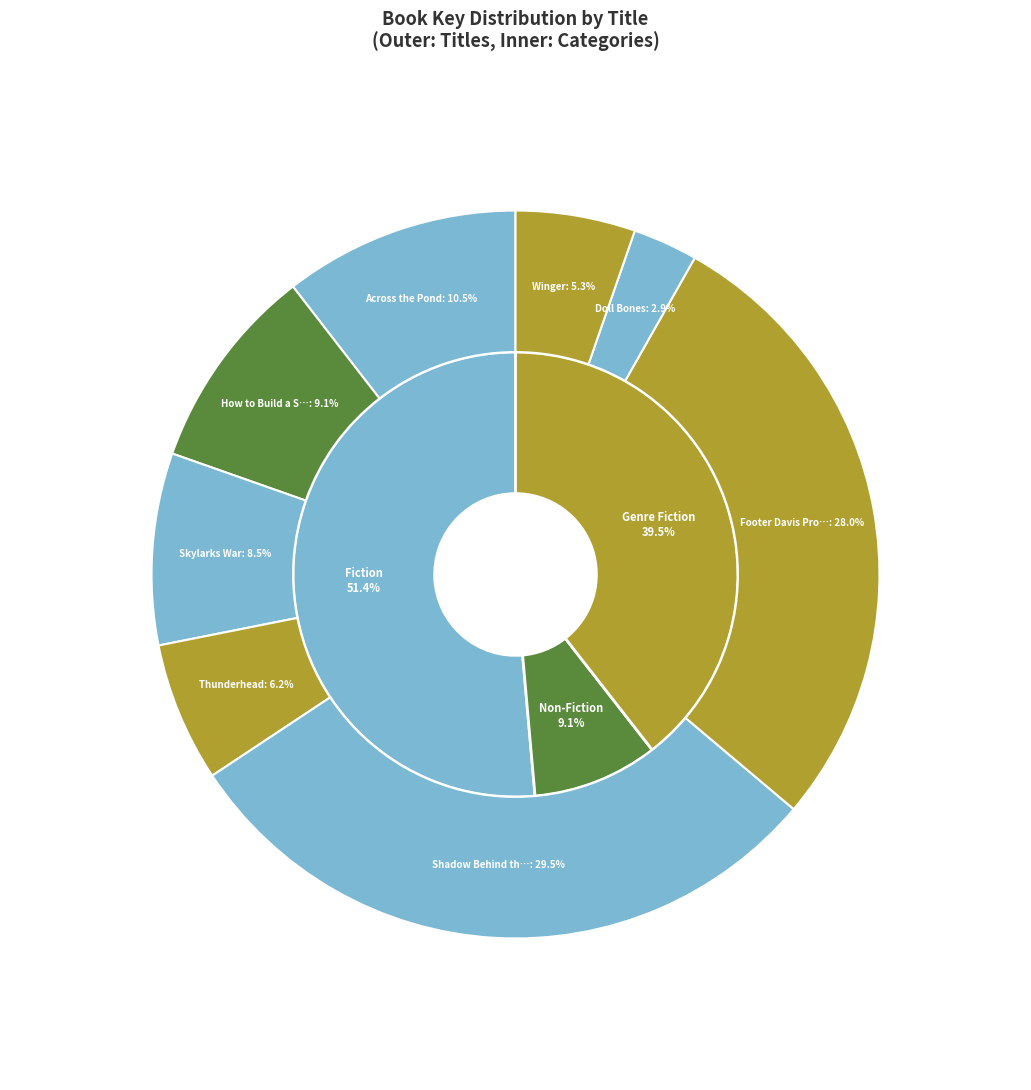

Combined, do Across the Pond and How to Build a Story account for over 50%?

No